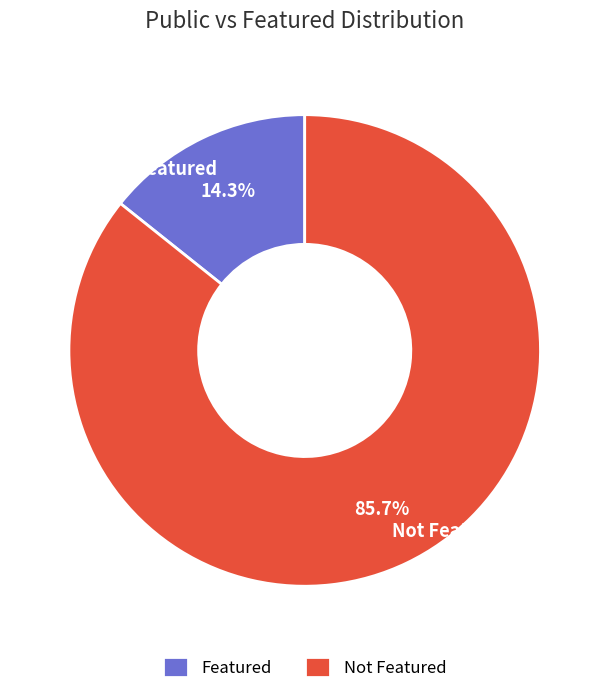

Rank the categories by value from highest to lowest.

Not Featured, Featured